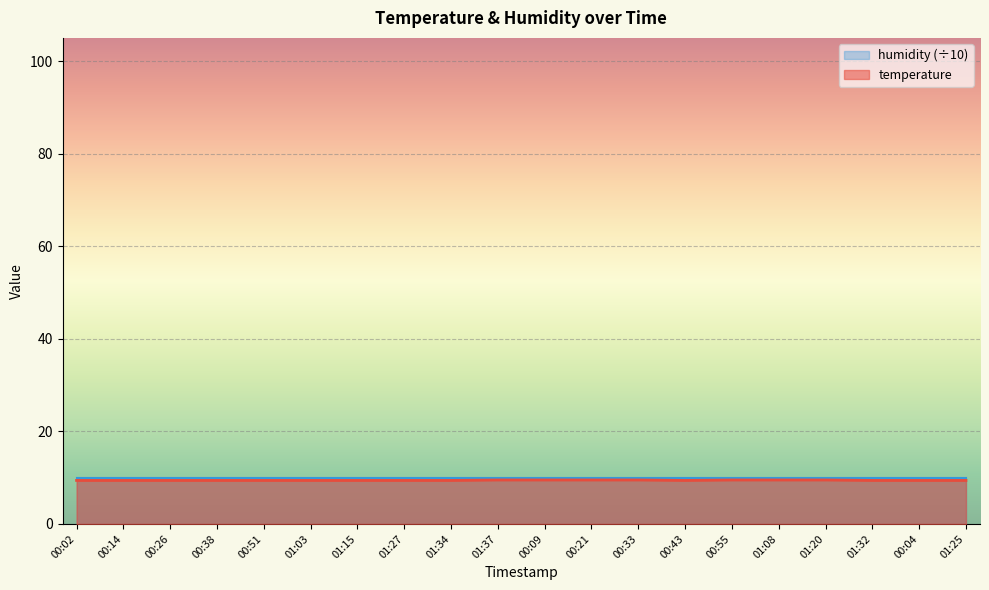

How many series are shown in this chart?

2